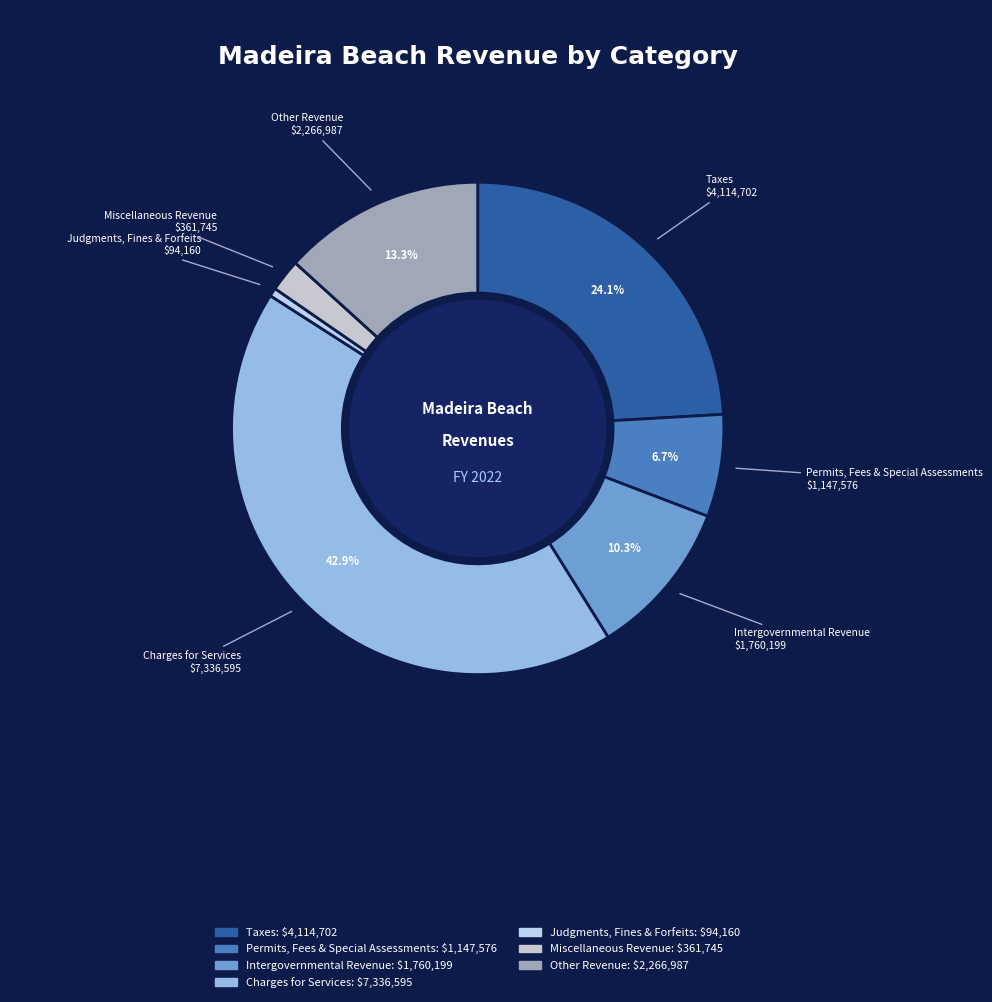

Rank the categories by value from highest to lowest.

Charges for Services, Taxes, Other Revenue, Intergovernmental Revenue, Permits, Fees & Special Assessments, Miscellaneous Revenue, Judgments, Fines & Forfeits